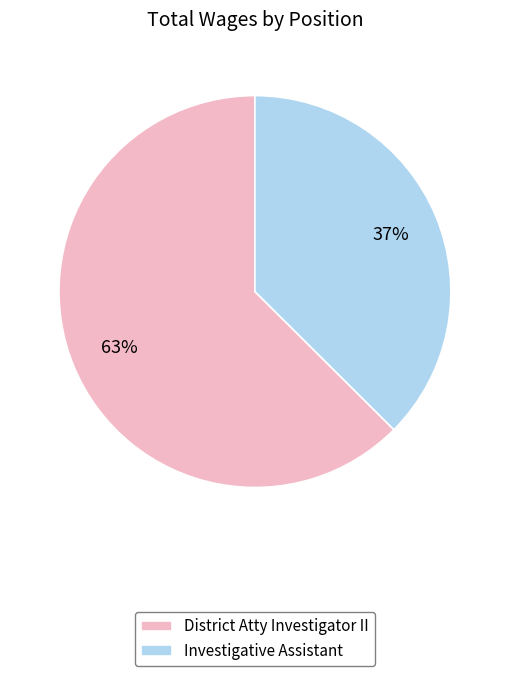

To the nearest percent, what is the combined percentage of District Atty Investigator II and Investigative Assistant?

100%